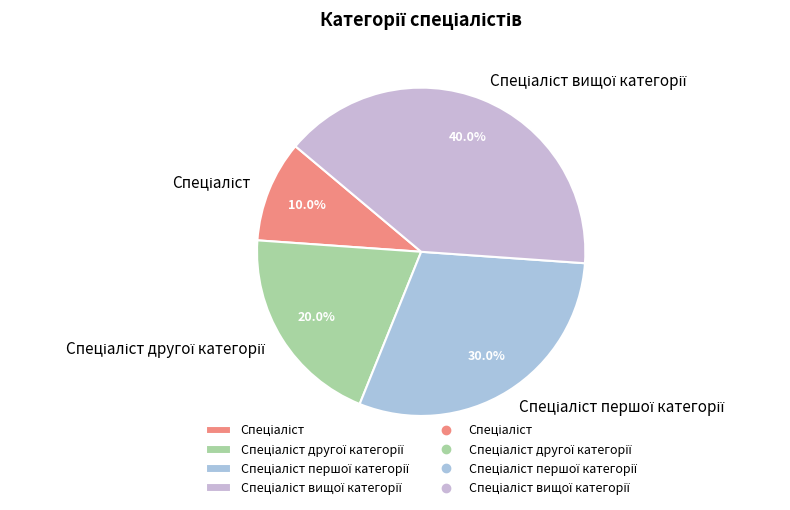

Is there a majority slice in this chart?

No